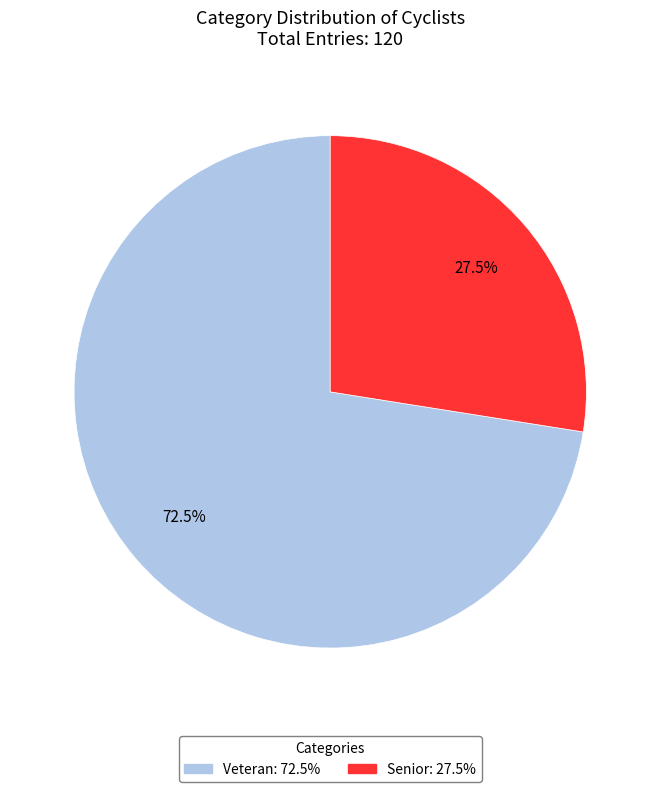

How many segments does this pie chart have?

2